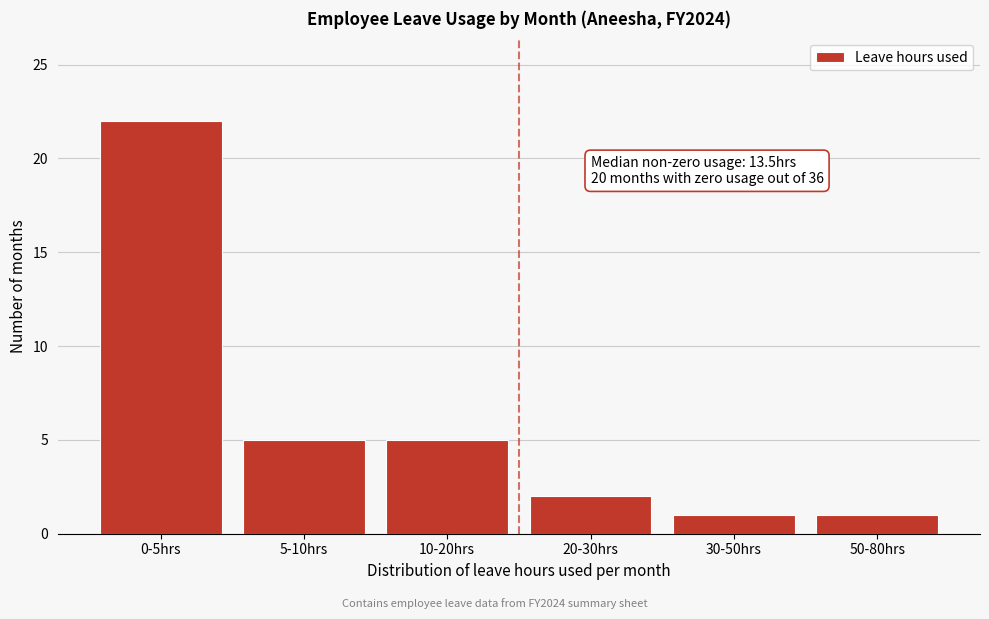

Reading right to left, transcribe all the data shown in this chart.

50-80hrs=1	30-50hrs=1	20-30hrs=2	10-20hrs=5	5-10hrs=5	0-5hrs=22